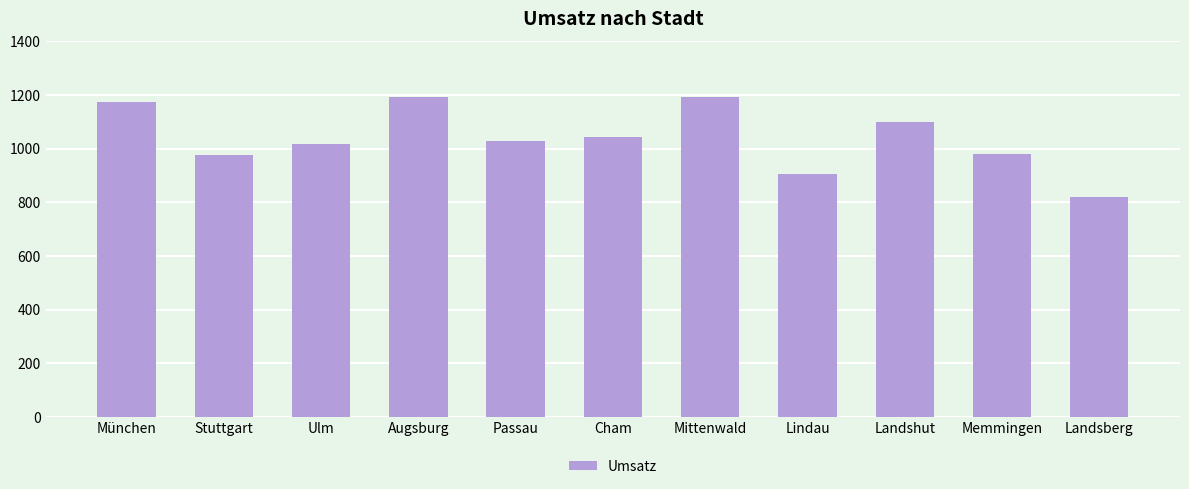

Where does the data first go above 1029?

München